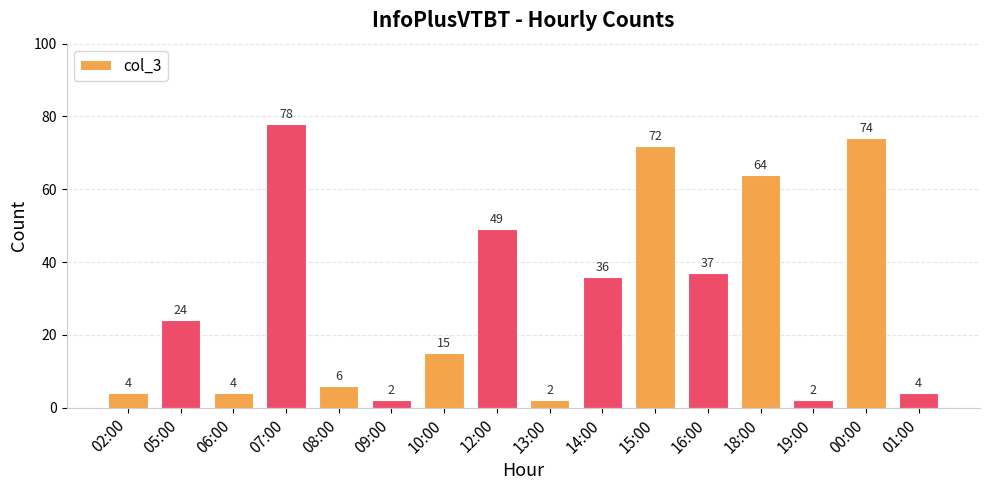

What is the sum of all values?

473